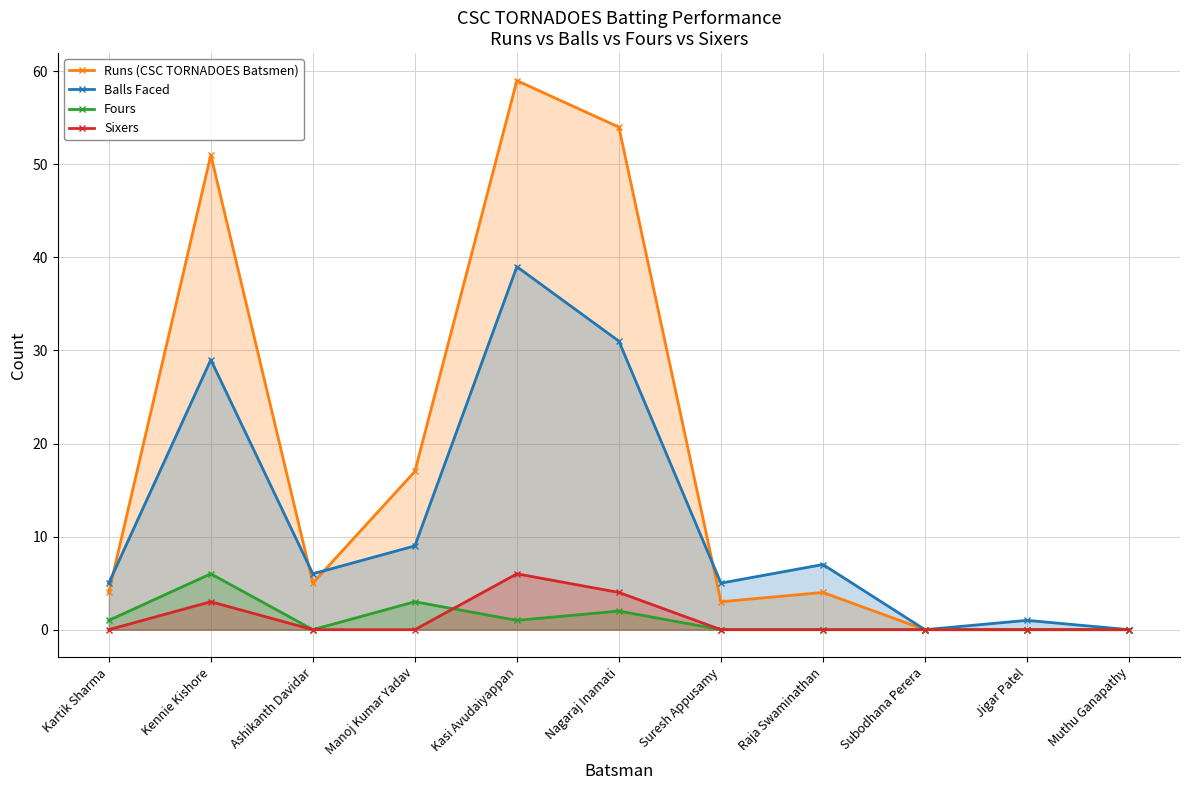

What is the highest value of the Runs (CSC TORNADOES Batsmen) series?

59